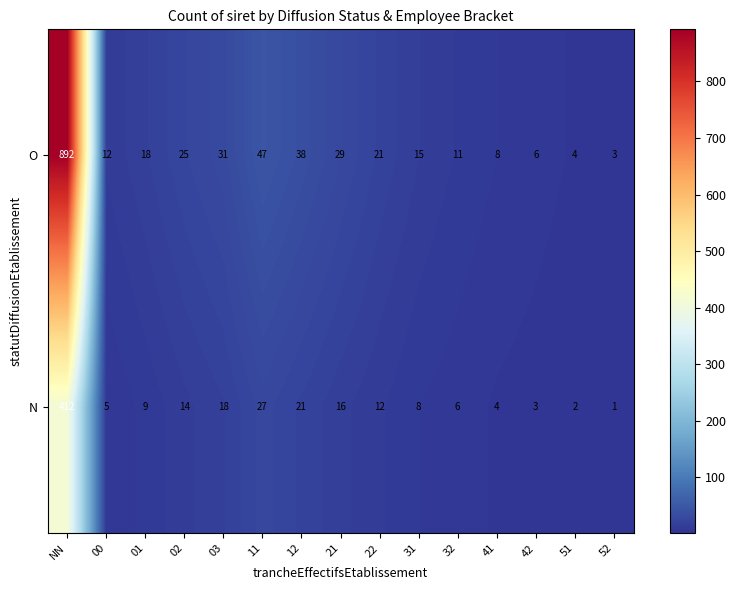

What is the spread (max minus min) of values at 02?

11